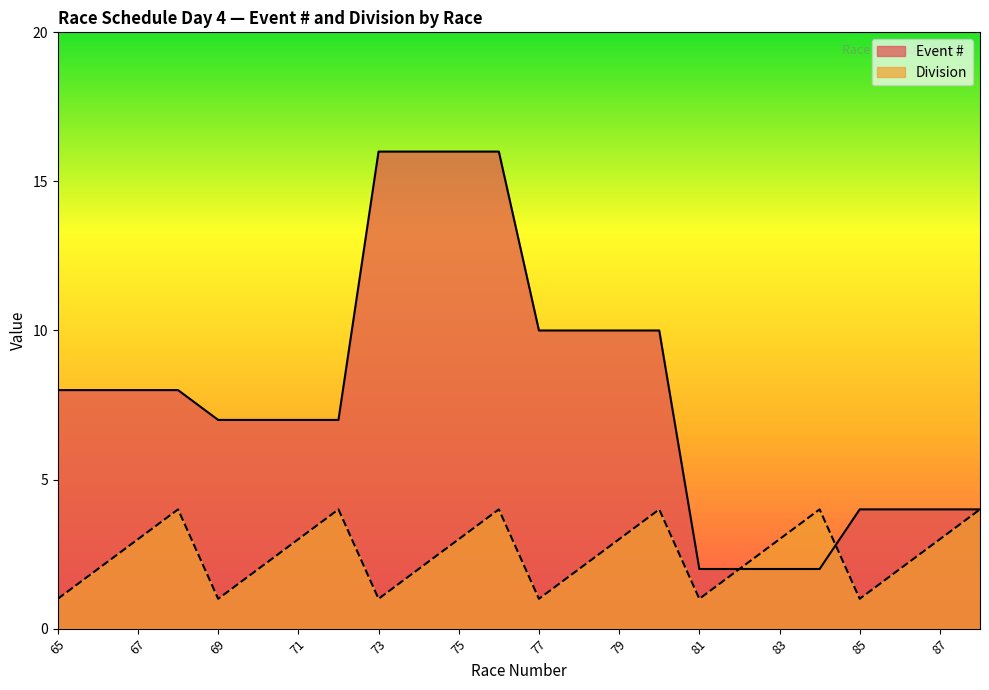

True or false: Division has more than 1 interior local peaks.

True